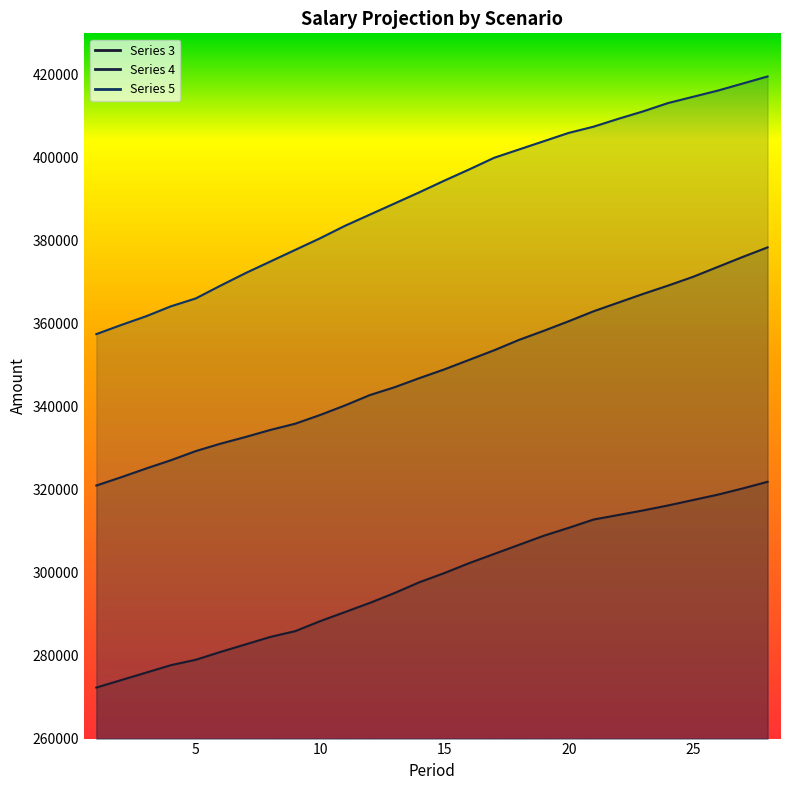

True or false: Series 4 and Series 3 intersect in this chart.

False